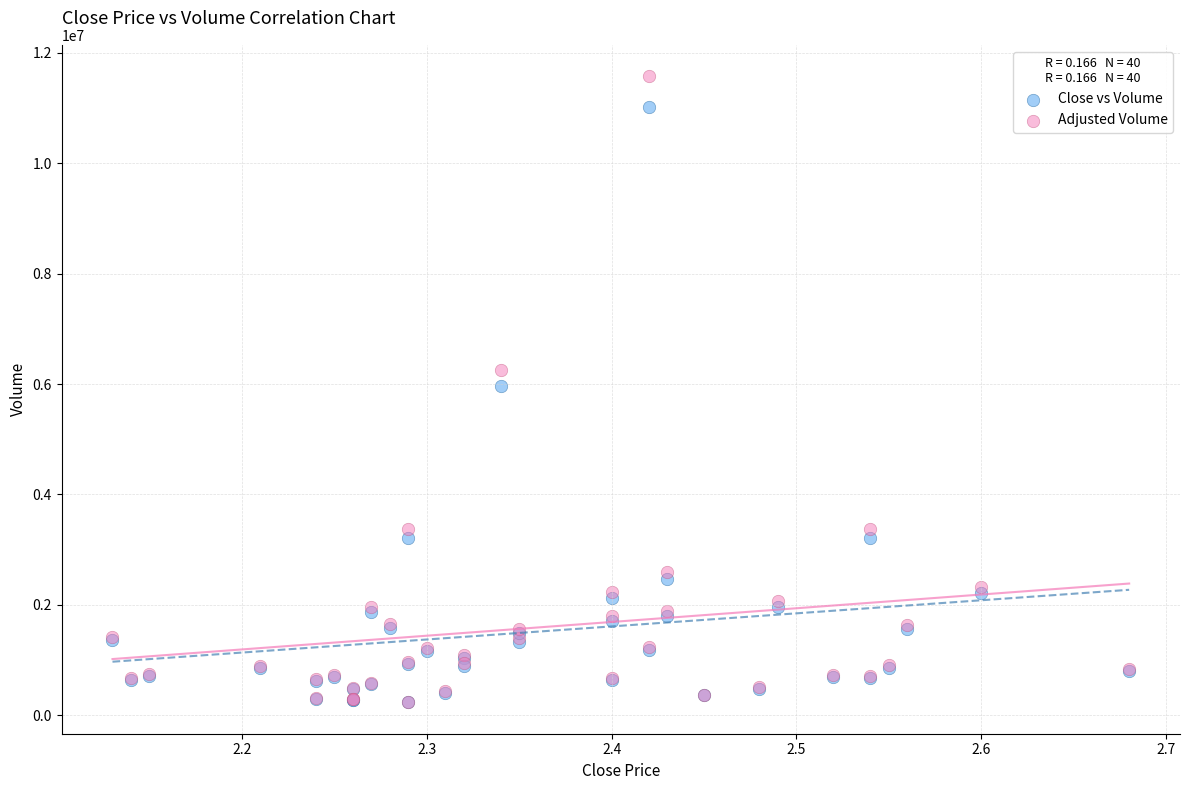

Which series reaches the maximum Y coordinate?

Adjusted Volume